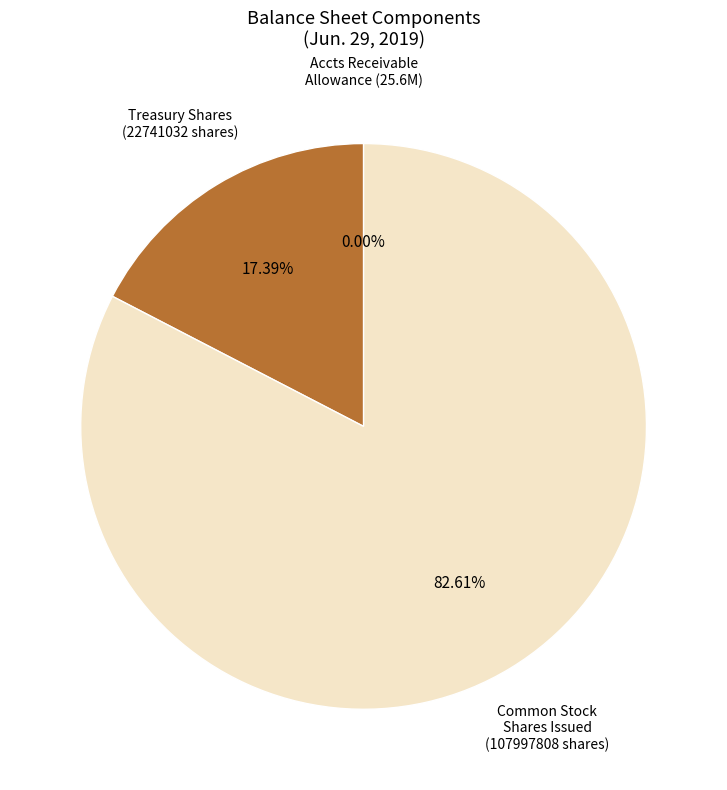

Which has a higher value, Treasury Shares (22741032 shares) or Common Stock Shares Issued (107997808 shares)?

Common Stock Shares Issued (107997808 shares)